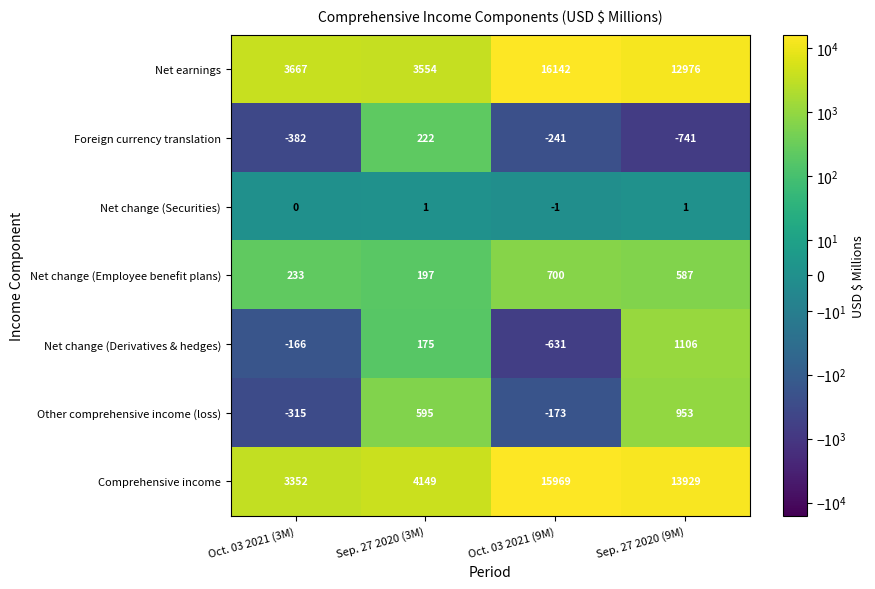

Rank the series by their maximum value, from lowest to highest.

Net change (Securities), Foreign currency translation, Net change (Employee benefit plans), Other comprehensive income (loss), Net change (Derivatives & hedges), Comprehensive income, Net earnings